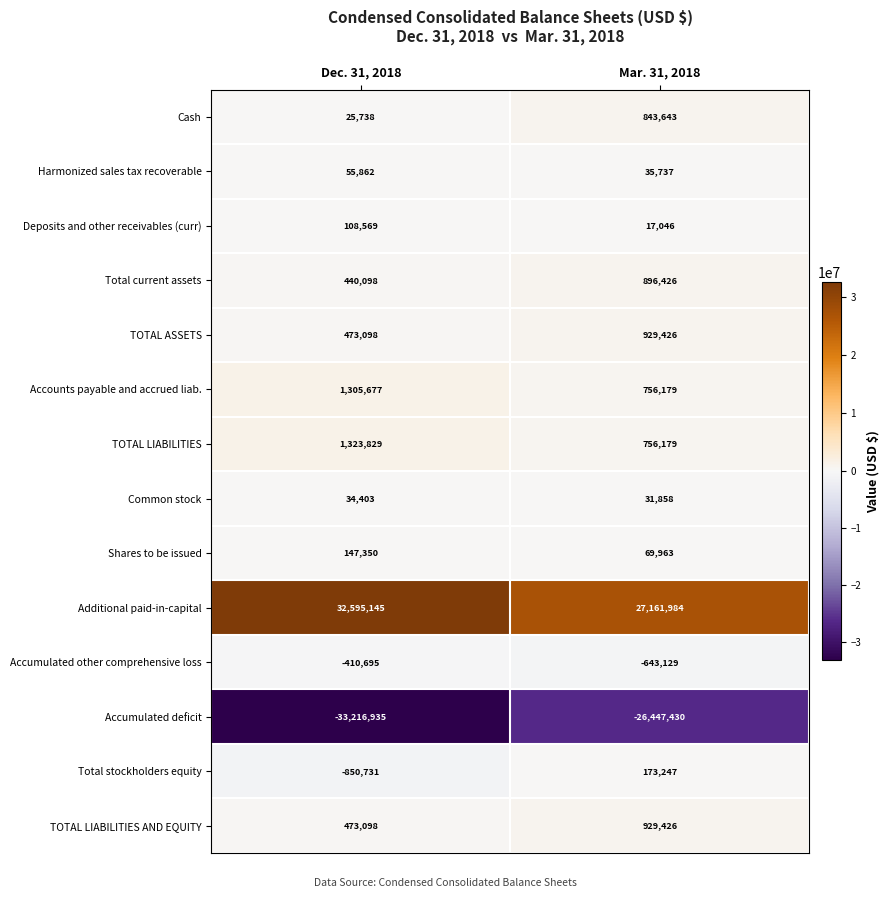

How many categories are shown in the chart?

2